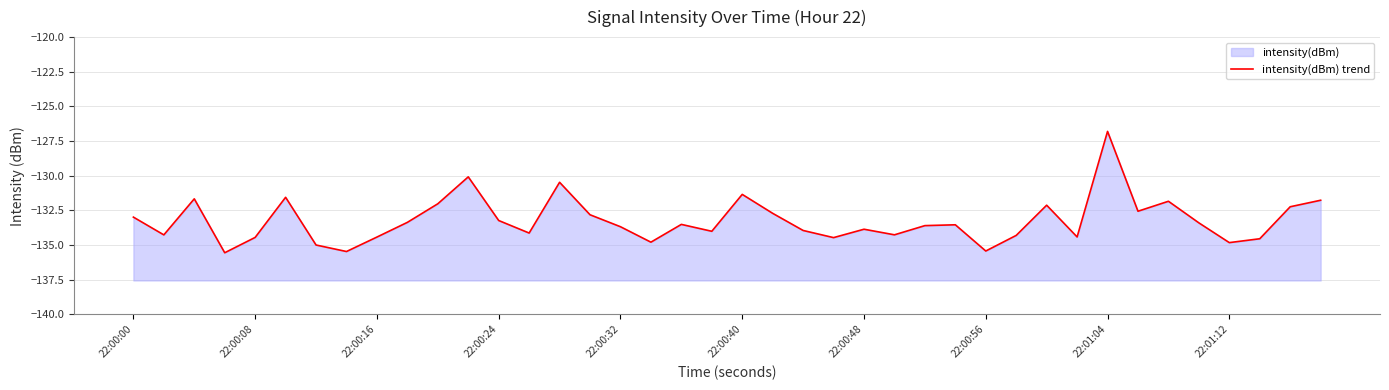

What is the greatest value displayed?

-126.8